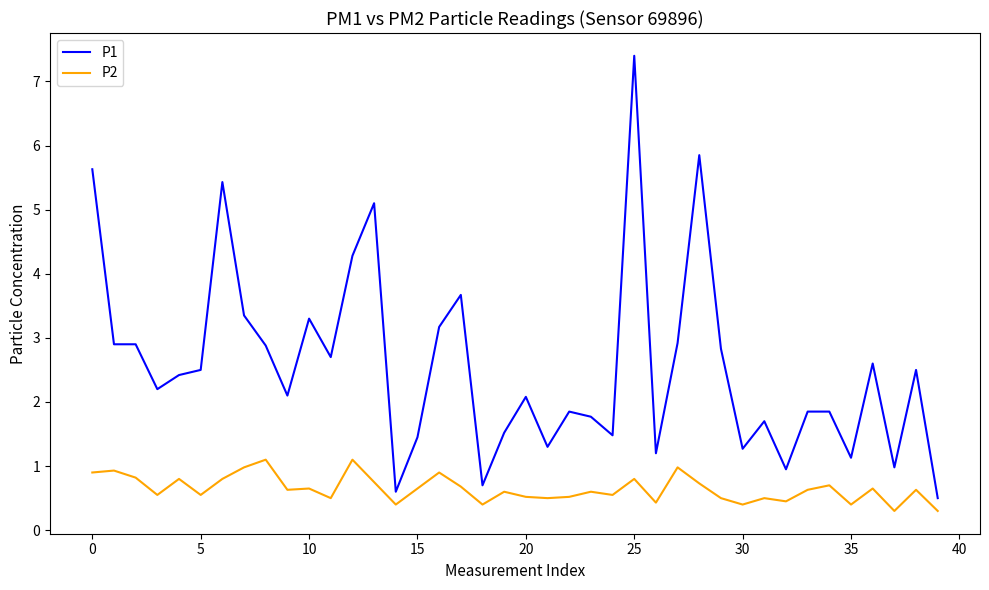

What are all the series names shown in the legend?

P1, P2